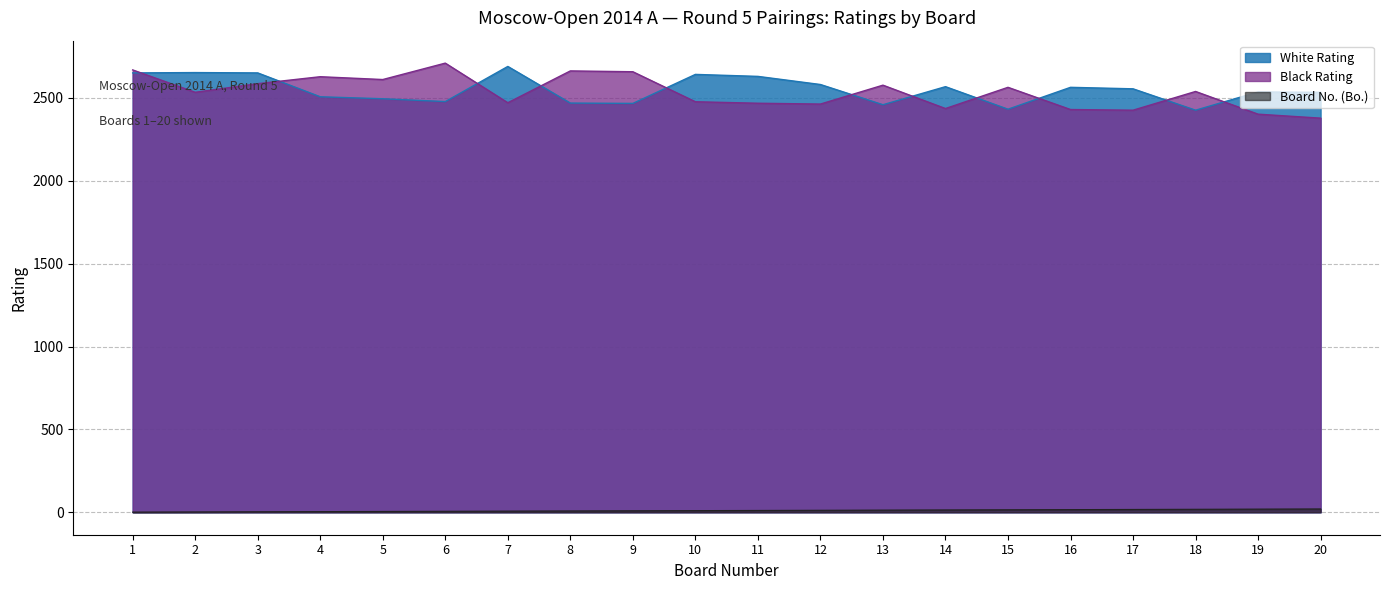

What are all the series names shown in the legend?

White Rating, Black Rating, Board No. (Bo.)